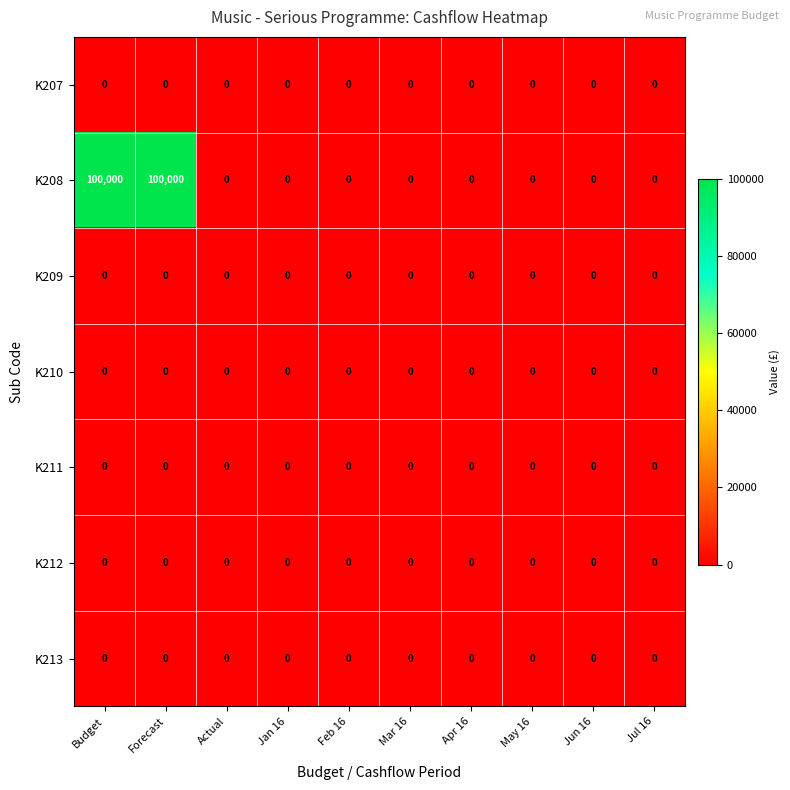

Which series has the largest range (max minus min)?

K208